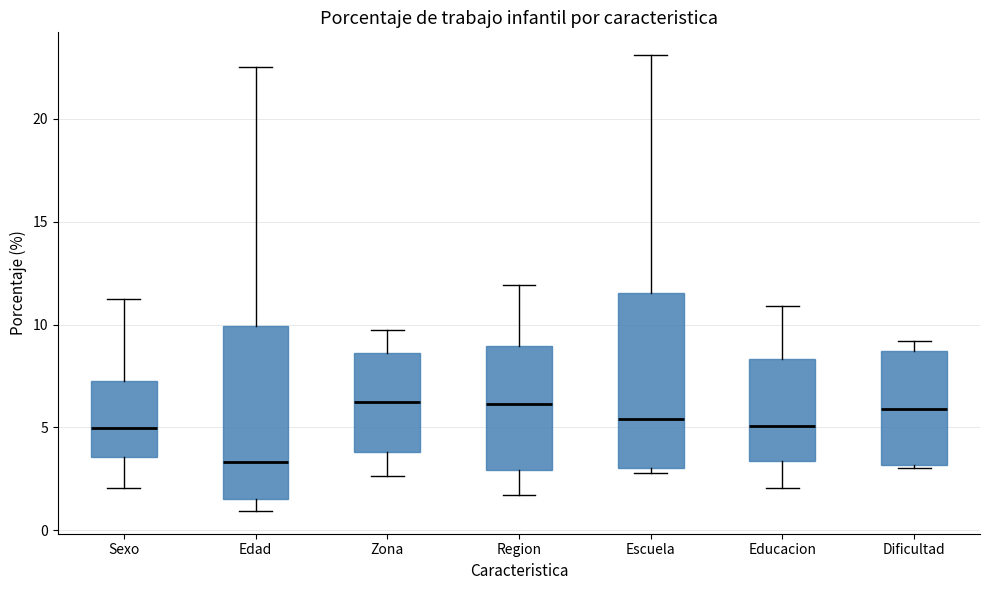

Which box's median line is the lowest?

Edad